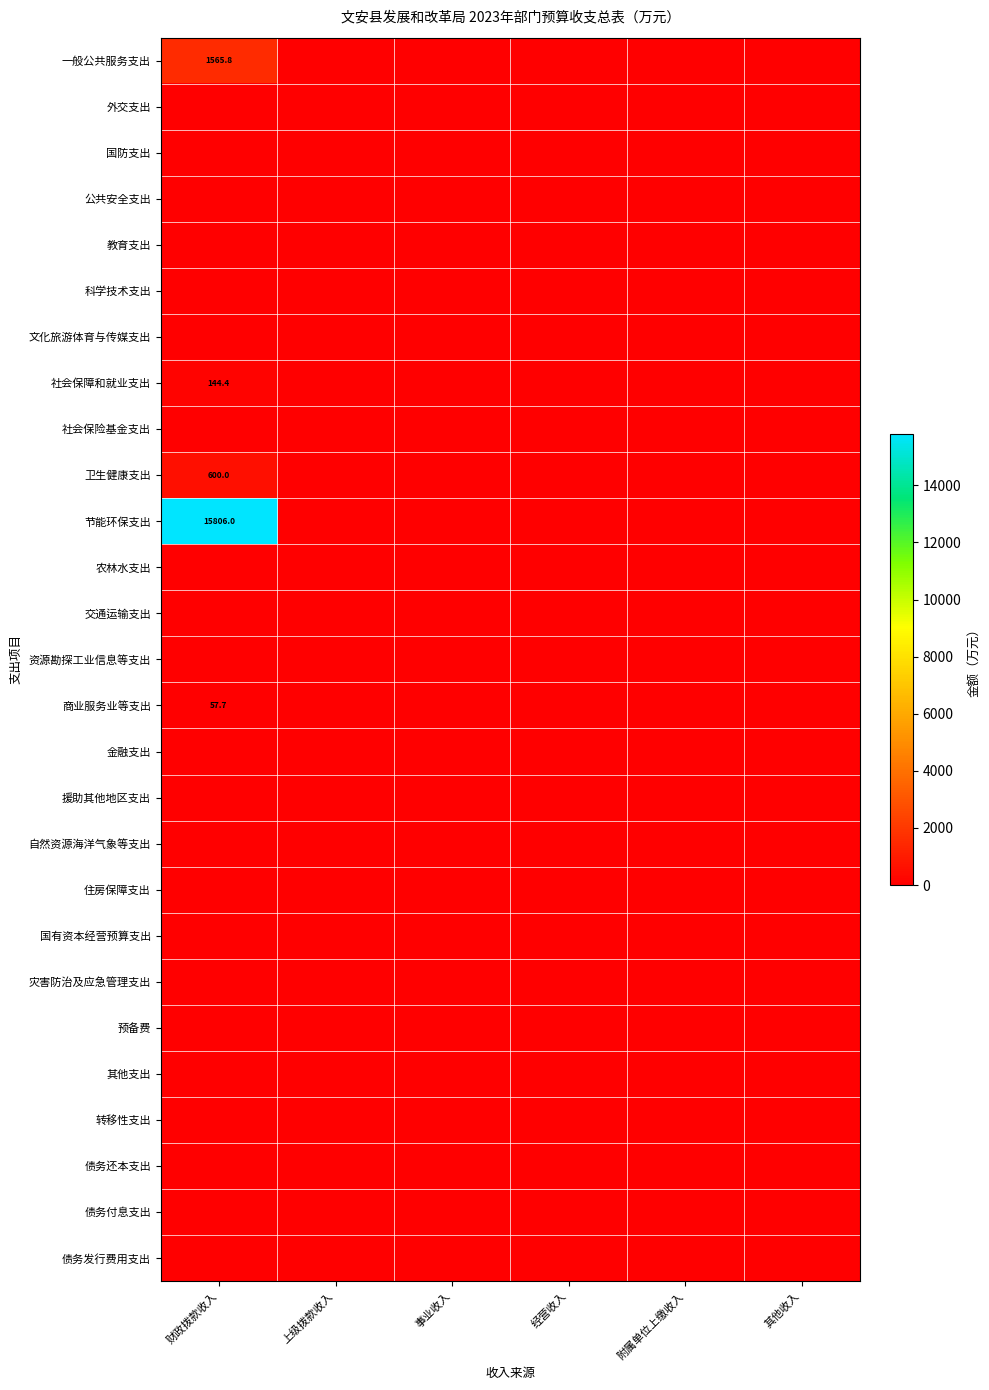

How many distinct data groups are displayed?

27